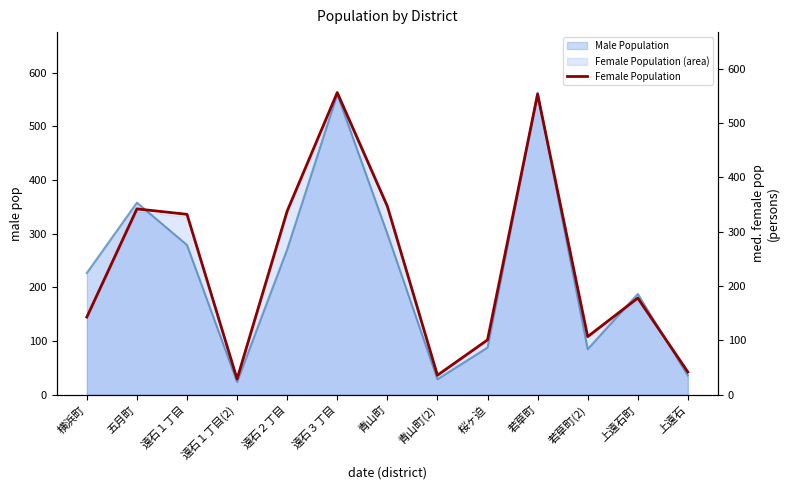

Which series has the largest range (max minus min)?

Male Population (line)